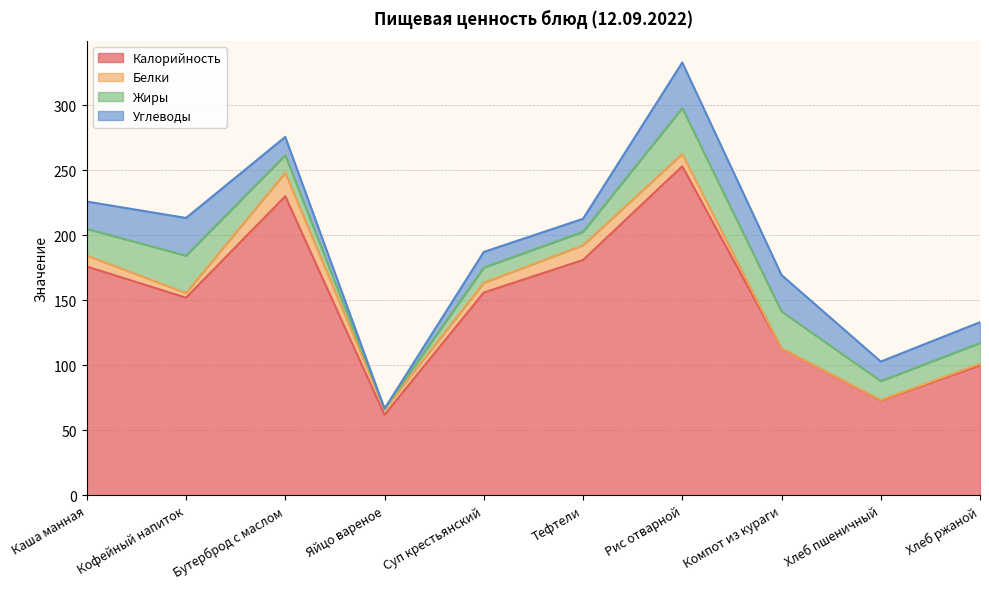

How many interior local peaks does the Белки series have?

2